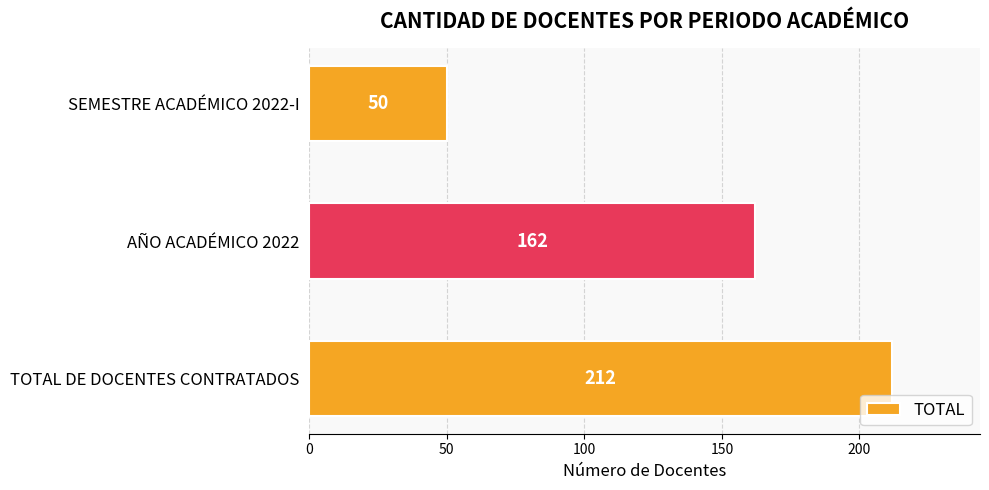

Does the chart contain stacked bars?

No